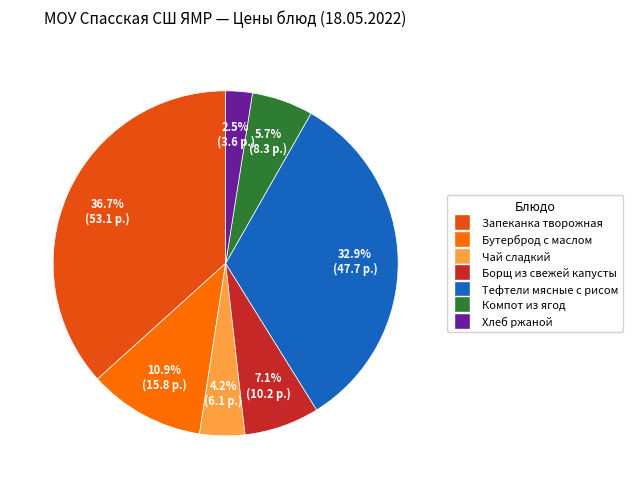

Is there a majority slice in this chart?

No